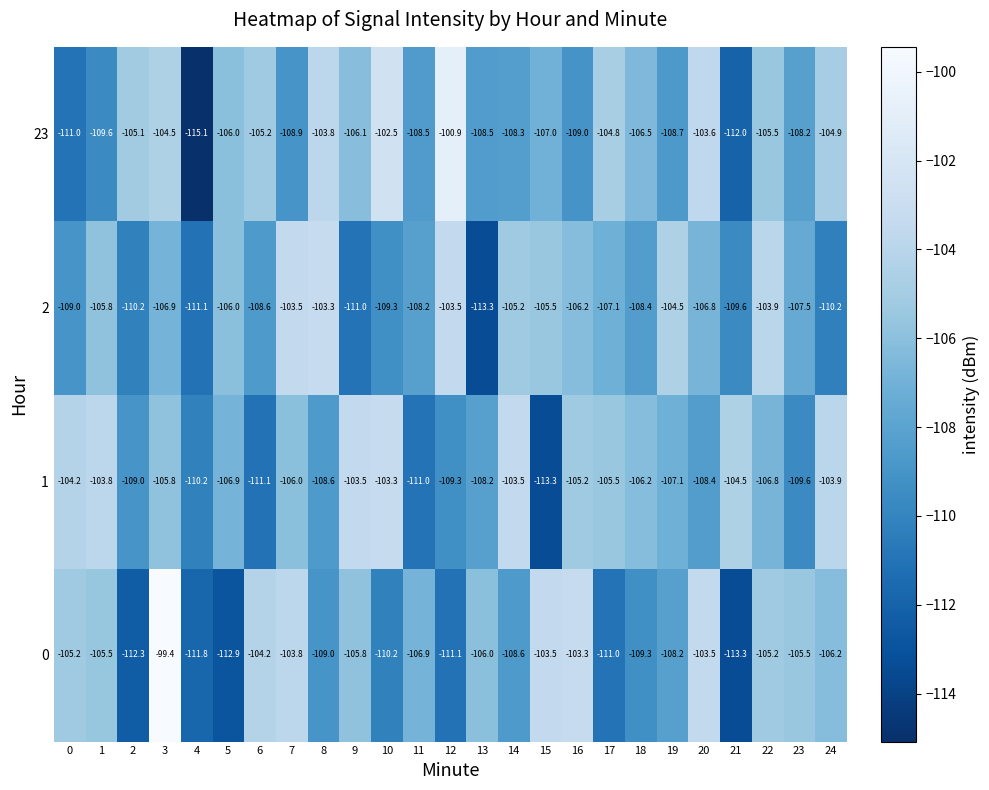

Rank the series at 18 from lowest to highest value.

0, 2, 23, 1